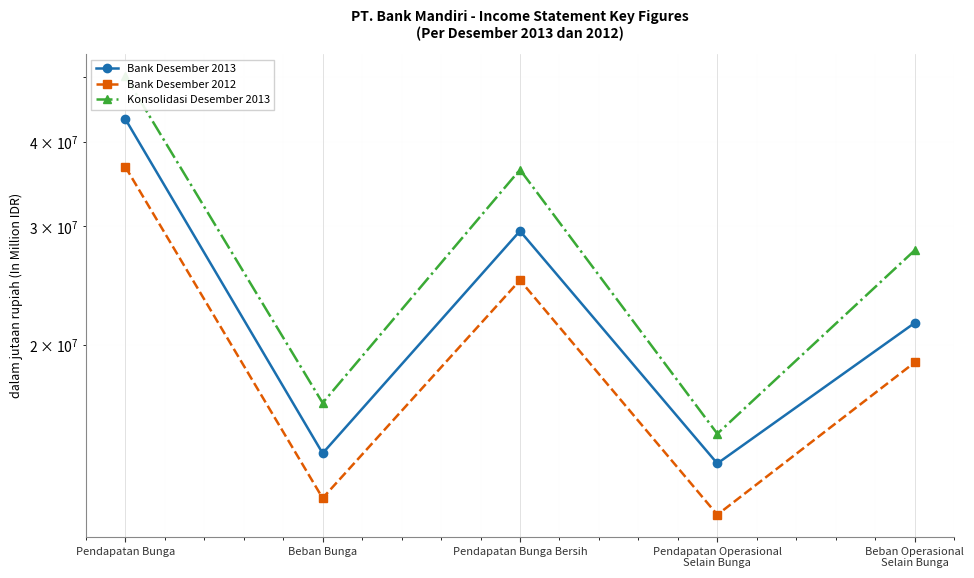

The value of Konsolidasi Desember 2013 at Pendapatan Bunga is 22682728. True or false?

False